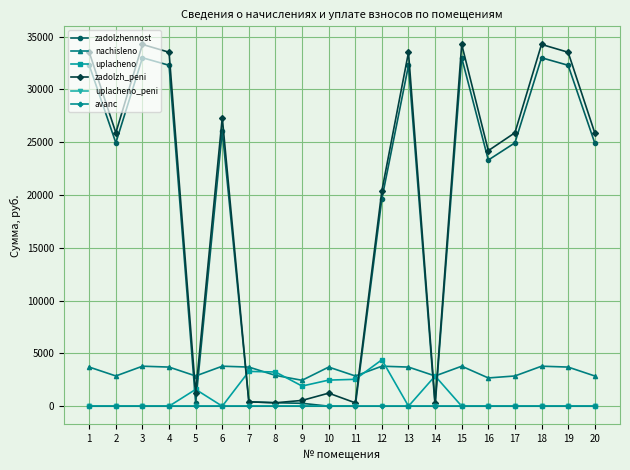

True or false: uplacheno has more than 2 points higher than both neighbors.

True